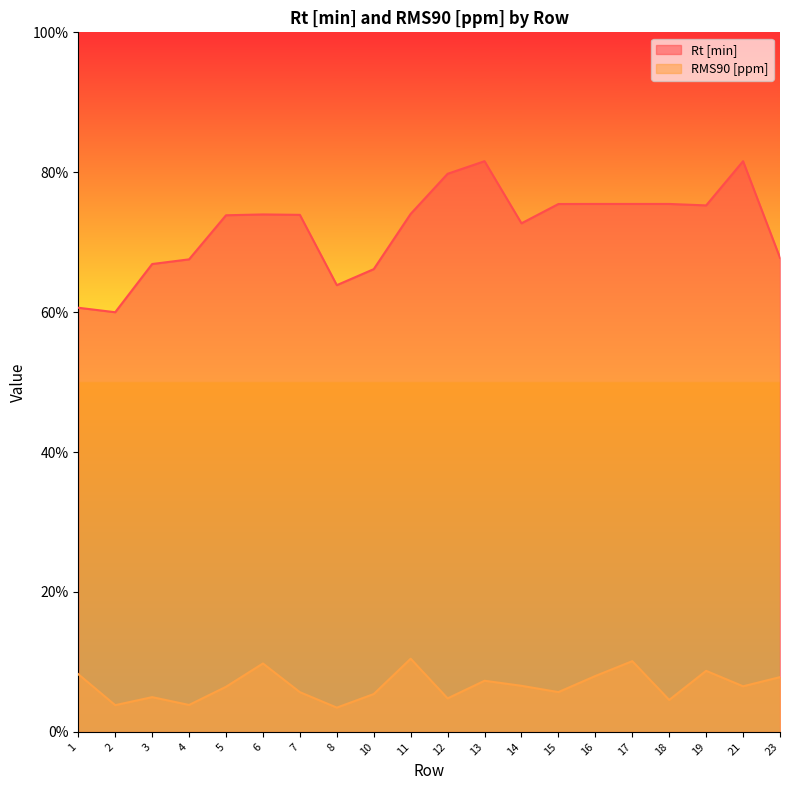

What is the average value of the Rt [min] series?

72.1